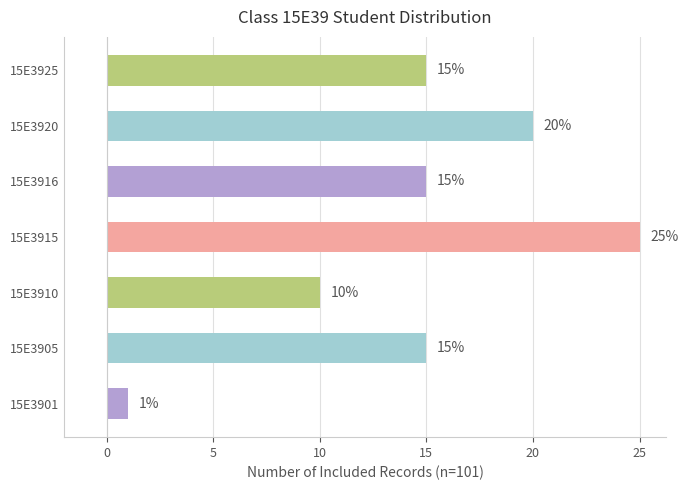

Reading top to bottom, transcribe all the data shown in this chart.

15E3925=15	15E3920=20	15E3916=15	15E3915=25	15E3910=10	15E3905=15	15E3901=1